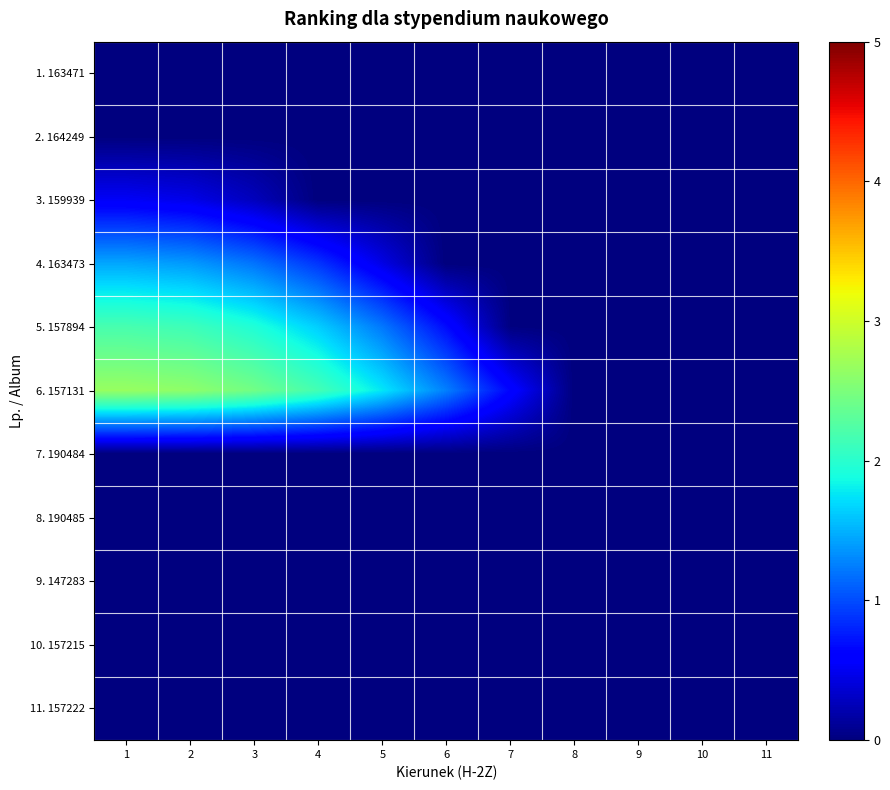

At which category is the sum across all series the highest?

1